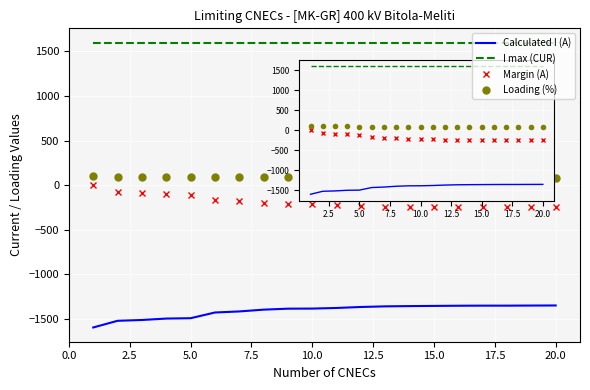

How many values in the Loading (%) series are below 87?

10